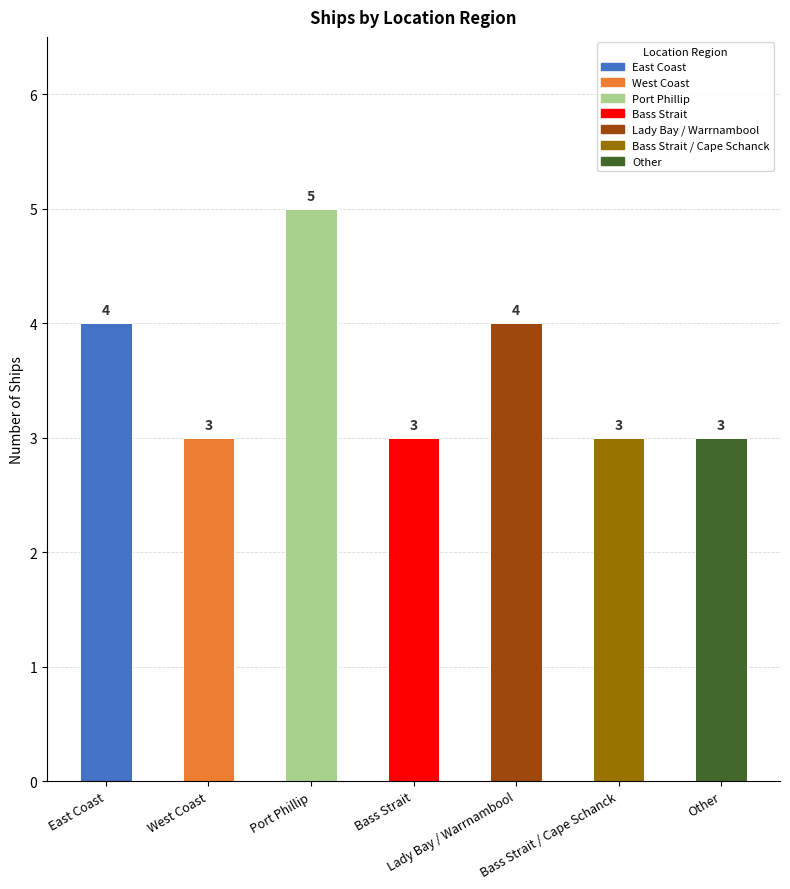

What position from the left is Bass Strait?

4